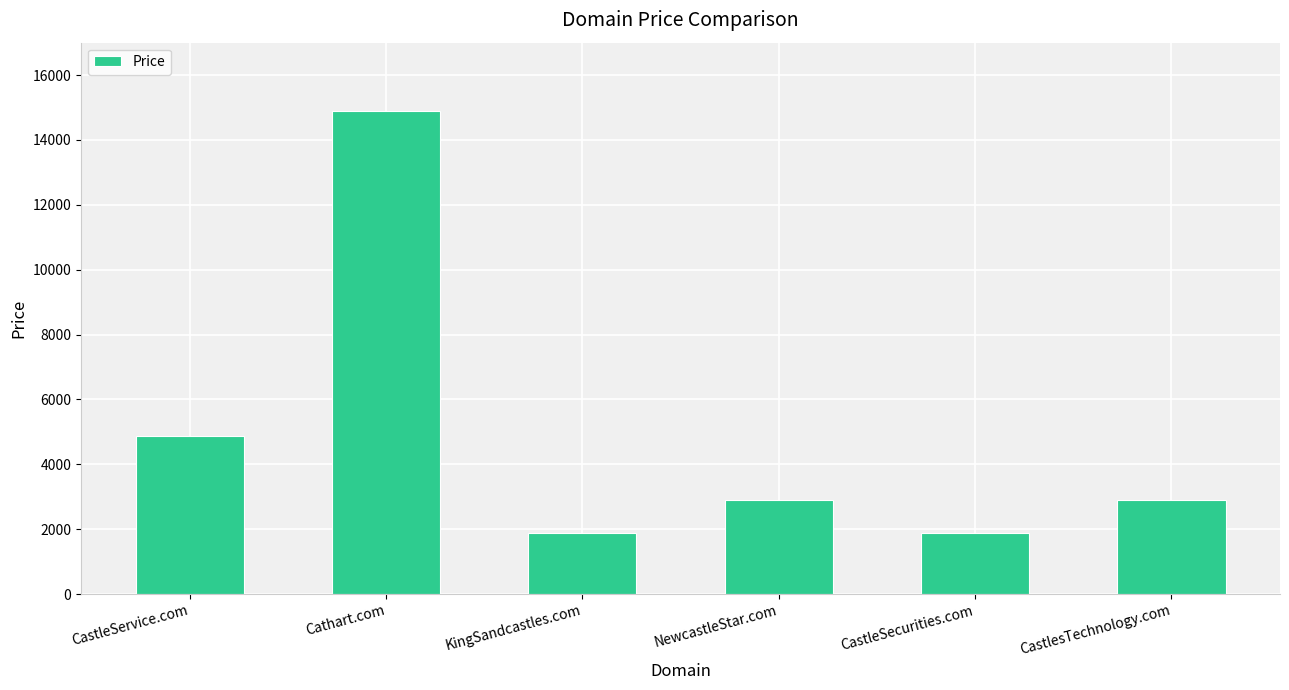

The value at CastleSecurities.com is 394. True or false?

False